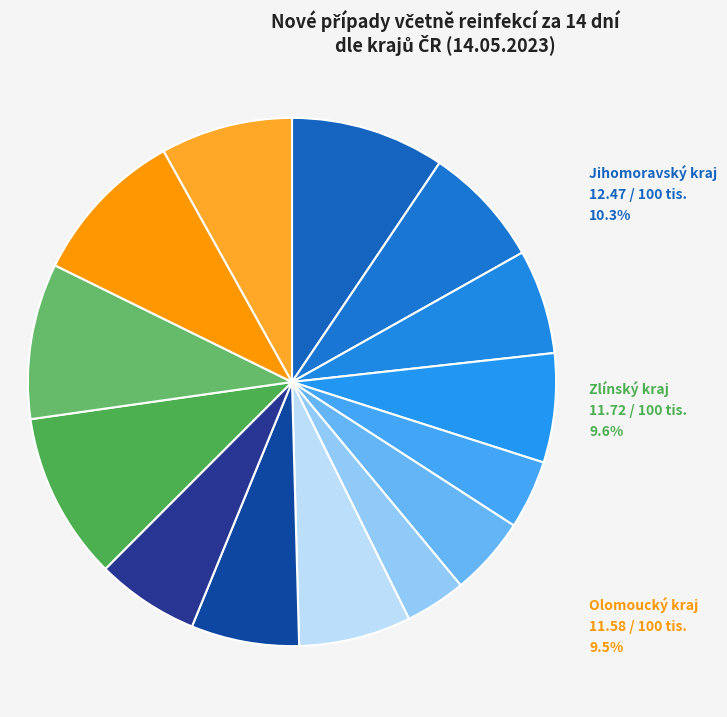

How many segments does this pie chart have?

14